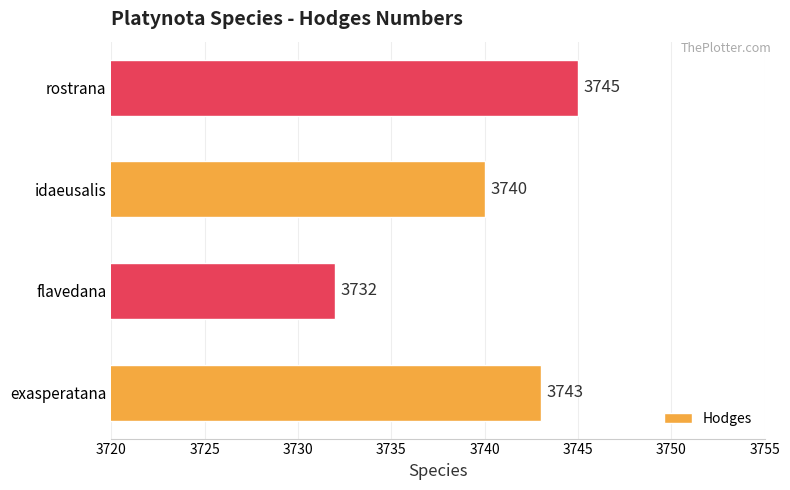

What is the difference between the maximum and minimum values?

13